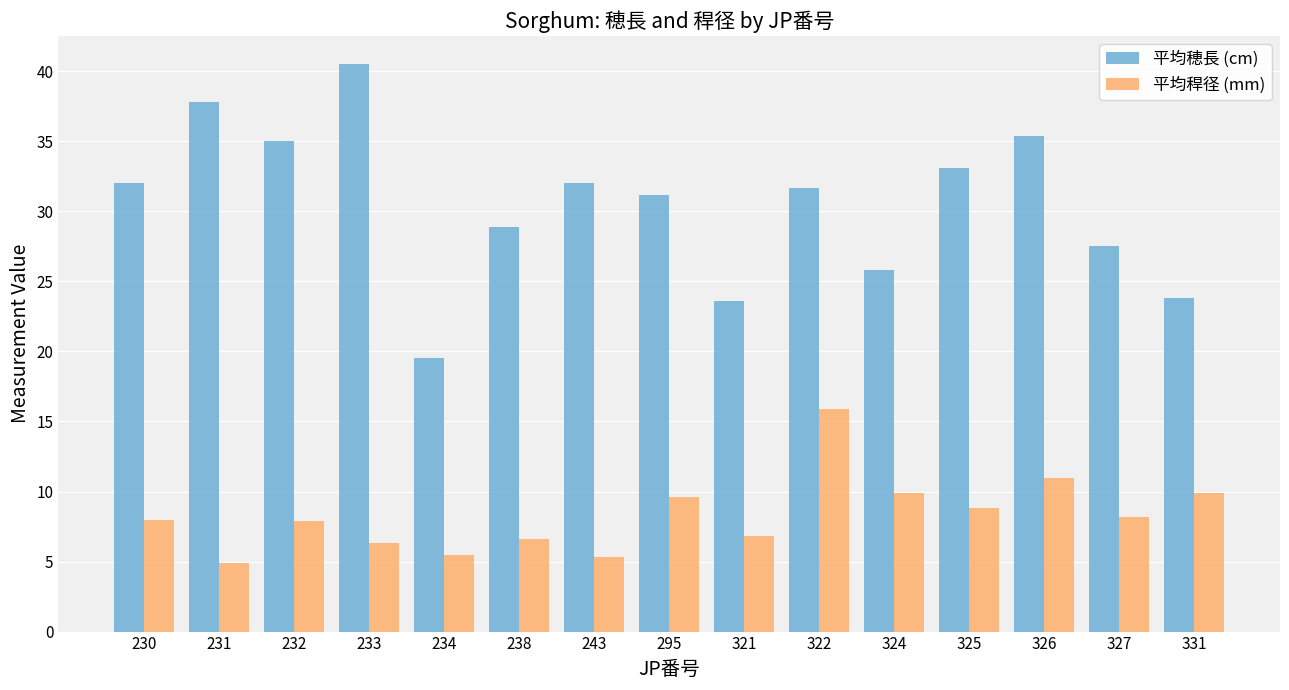

How many distinct data groups are displayed?

2